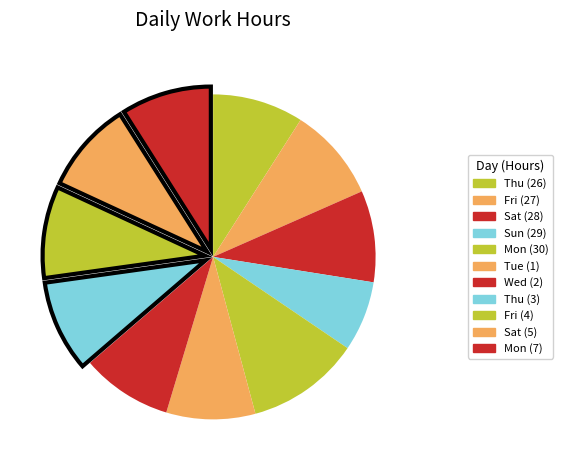

Is the sum of Sun (29) and Thu (3) greater than half?

No